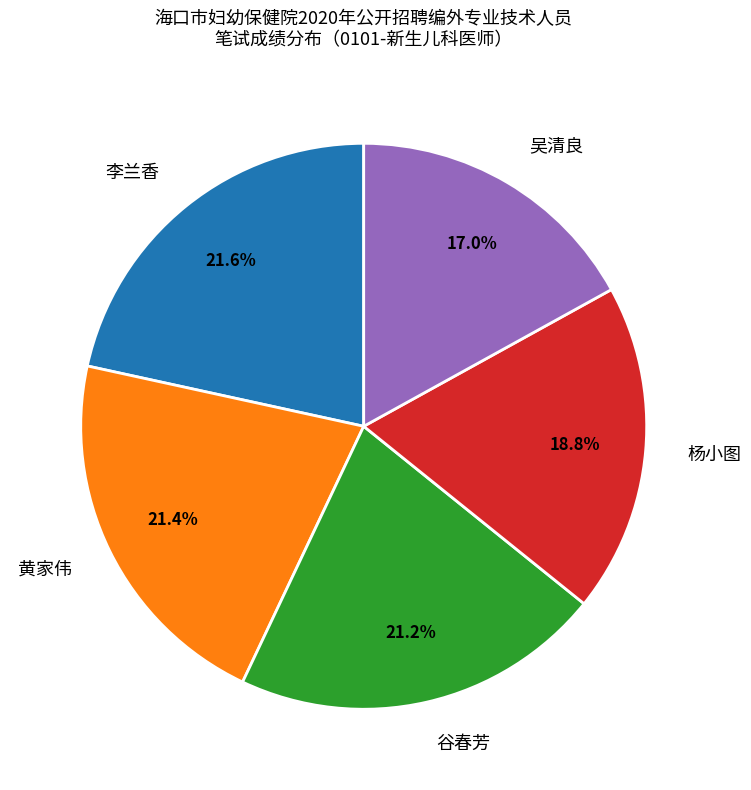

What percentage is NOT represented by 谷春芳?

78.8%